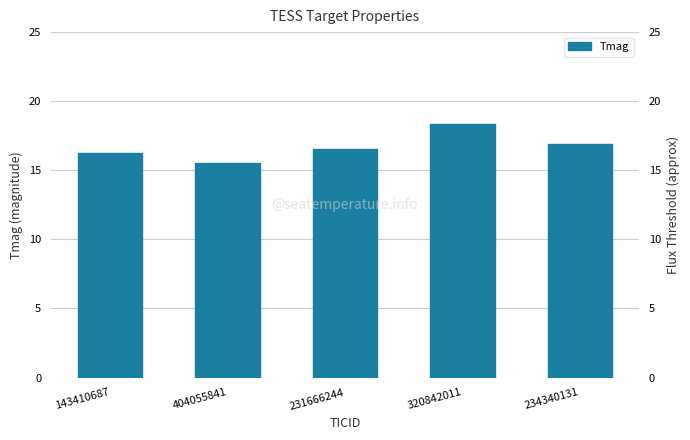

Is it true that the value at 234340131 is 22.4?

False